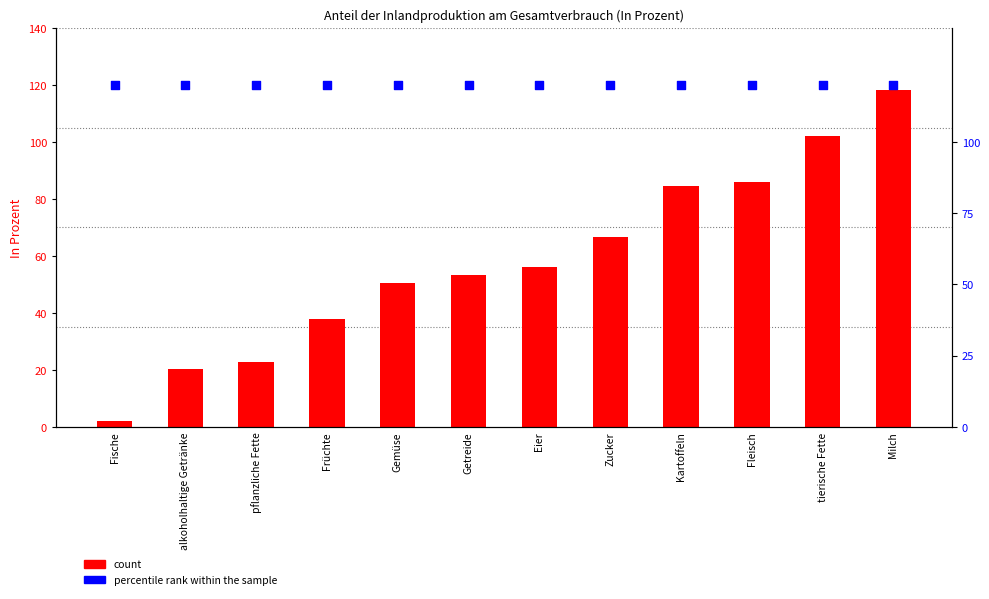

At which category is the sum across all series the highest?

Milch